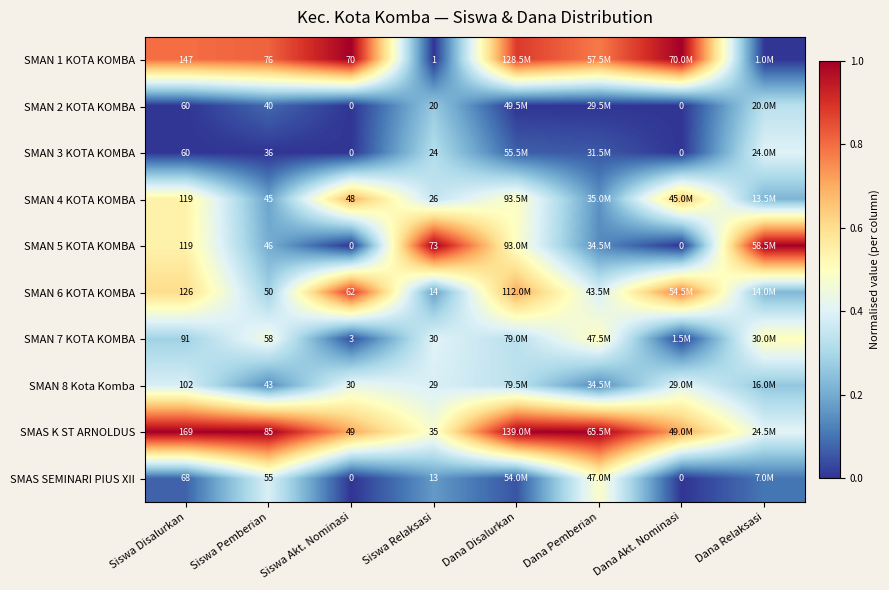

Between Siswa Disalurkan and Siswa Akt. Nominasi, which series saw the biggest shift?

SMAS K ST ARNOLDUS